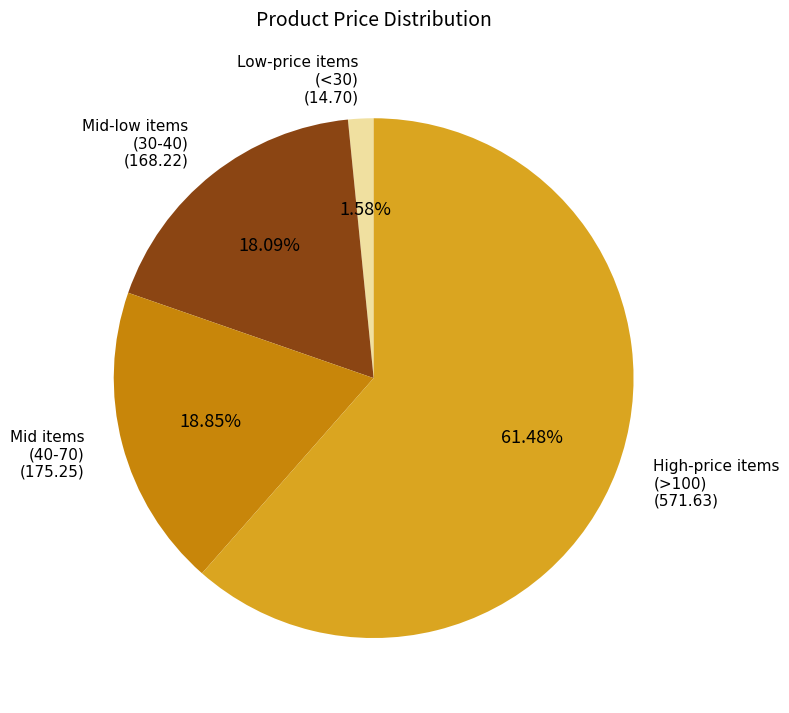

To the nearest percent, what is the average slice percentage?

25%